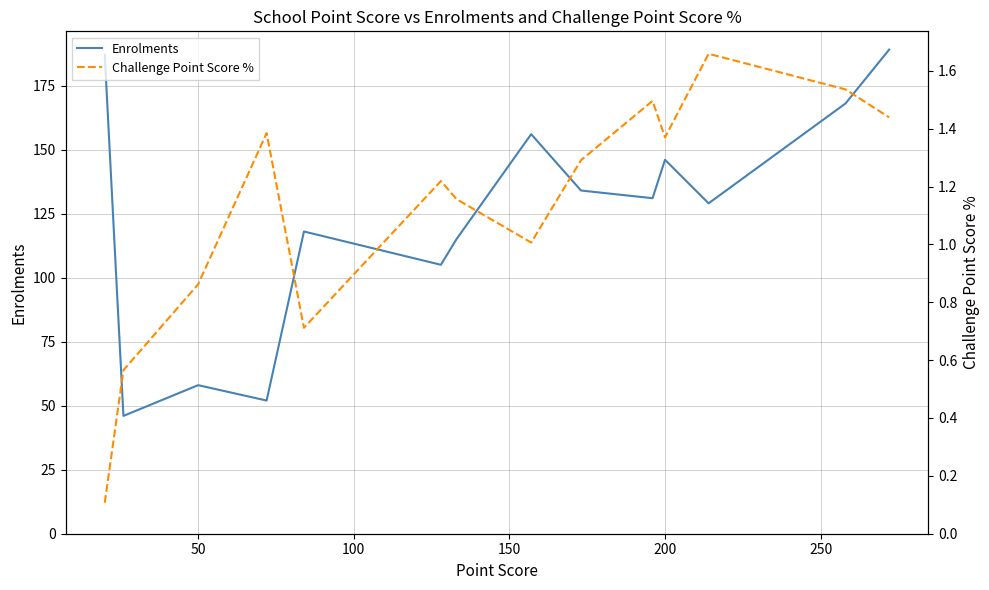

List the series in order of their overall mean, lowest first.

Challenge Point Score %, Enrolments